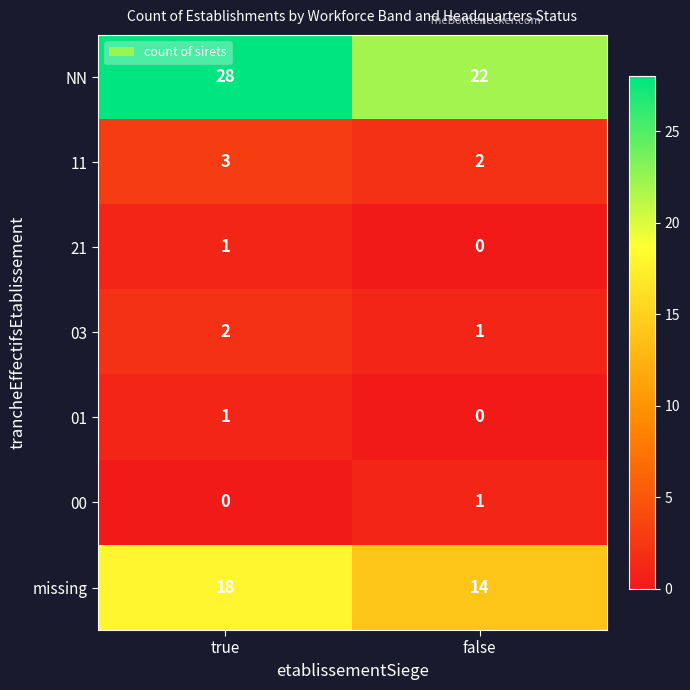

What is the maximum value shown in the chart?

28